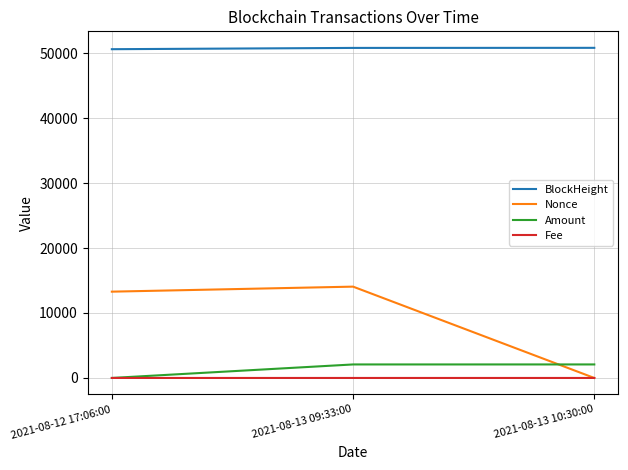

Between 2021-08-12 17:06:00 and 2021-08-13 10:30:00, which series saw the biggest shift?

Nonce